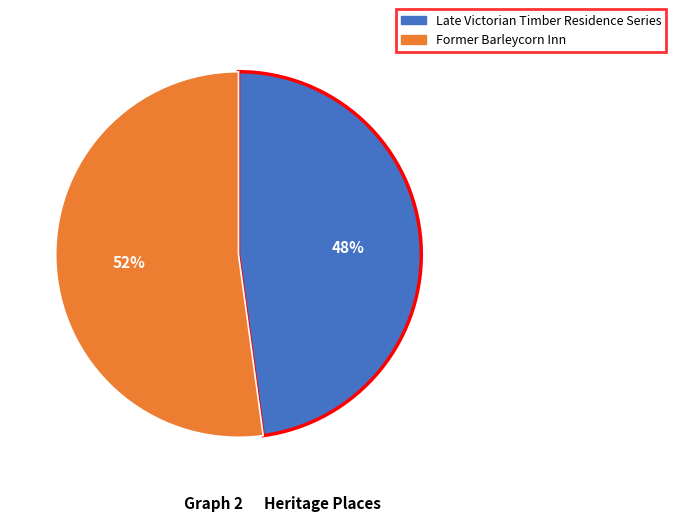

To the nearest percent, what is the difference between the largest and smallest slice percentages?

4%